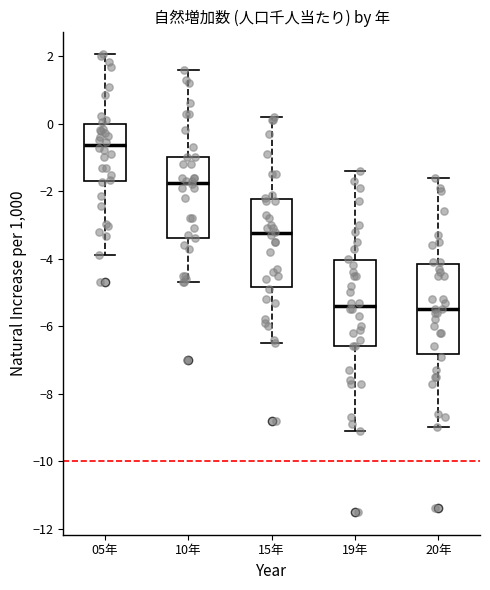

Where does the median line of the box for 05年 sit on the y-axis? The values are not printed on the chart, so give them approximately, as read against the axis.

-0.6